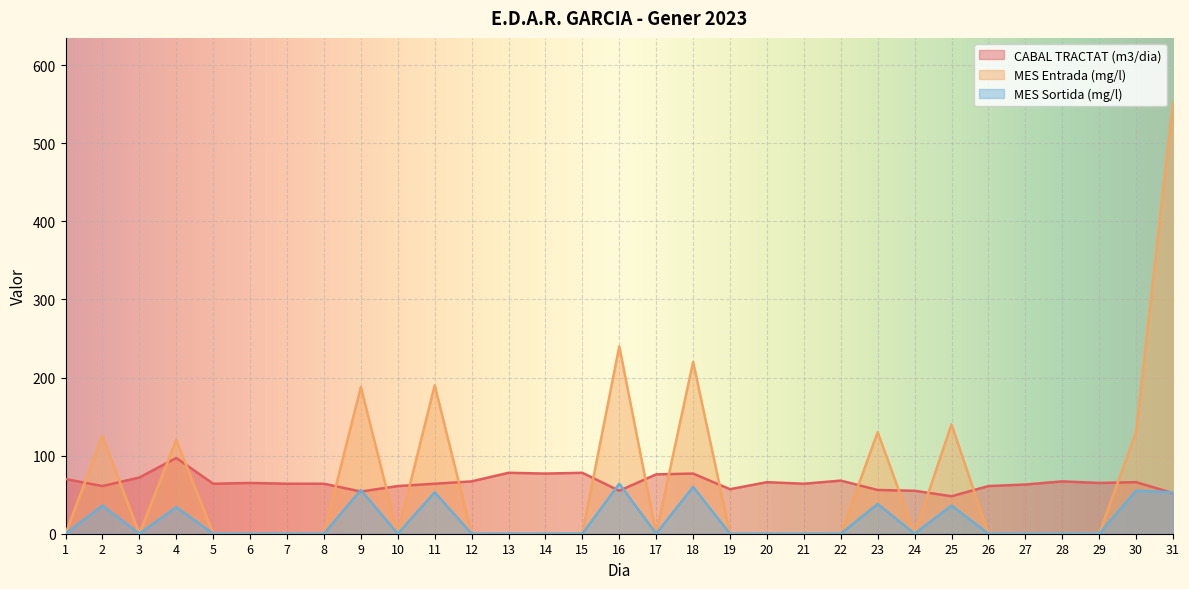

The value of MES Sortida (mg/l) at 27 is 0. True or false?

True